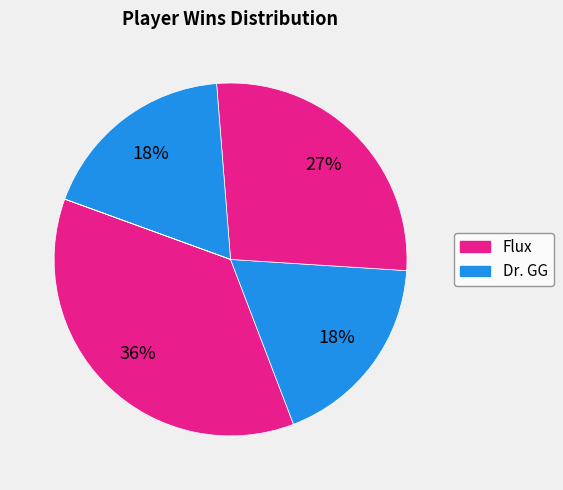

Count the number of slices in the pie.

6